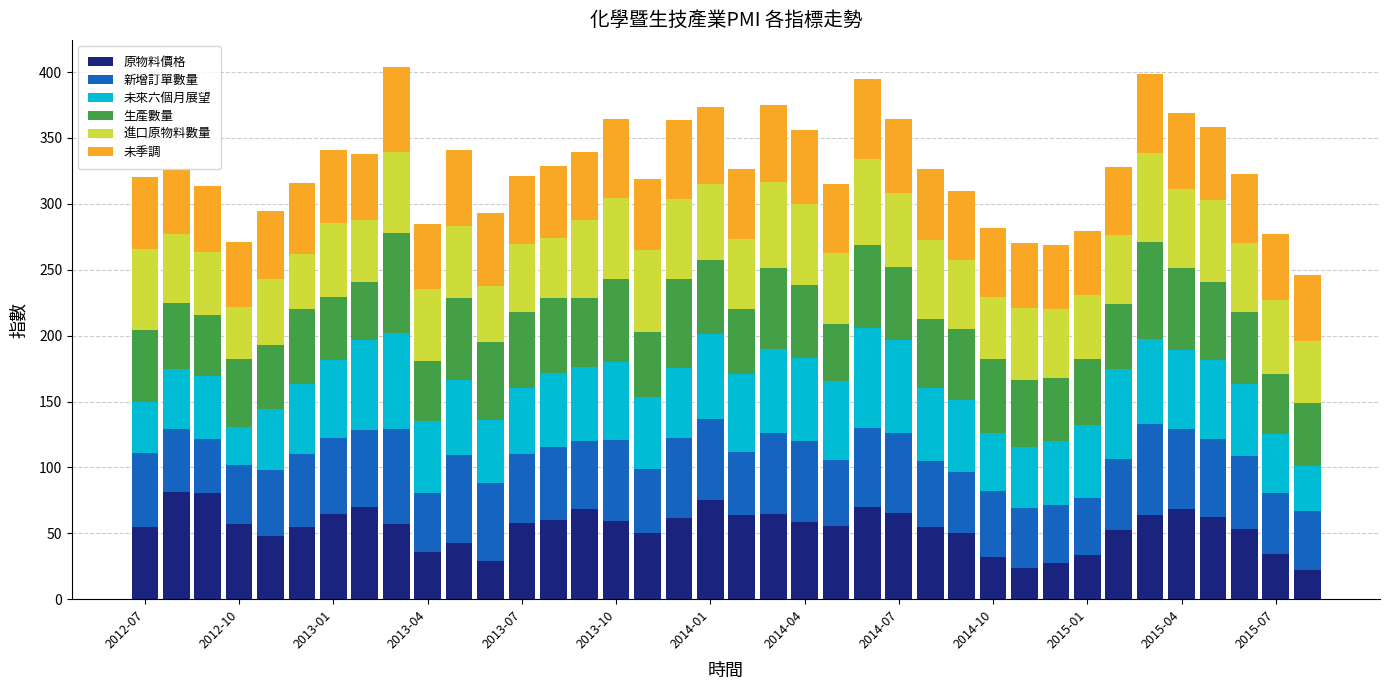

What is the maximum value for 原物料價格?

81.3